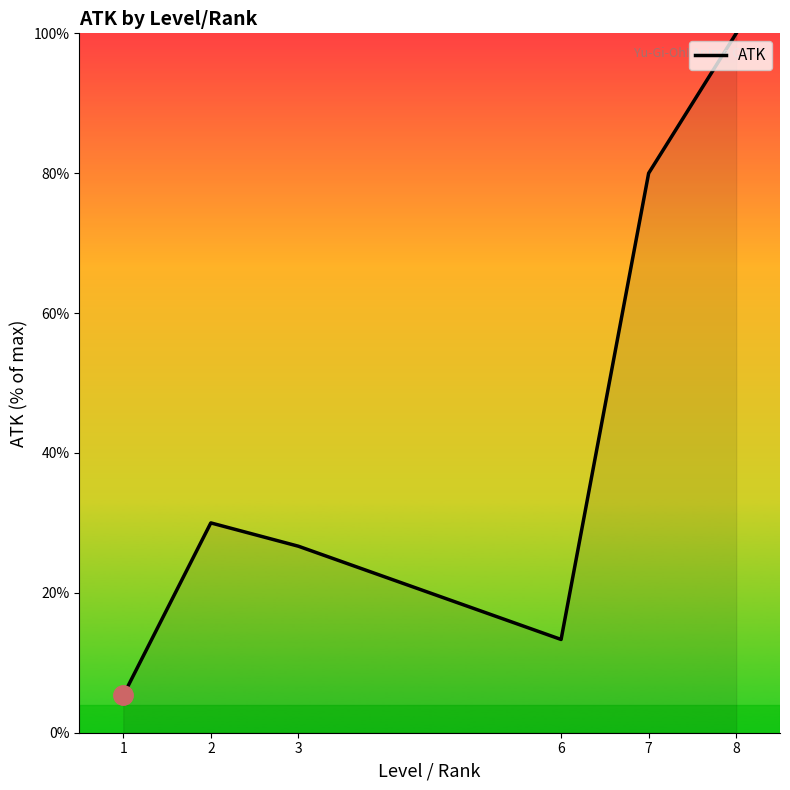

Where is the first local minimum?

6